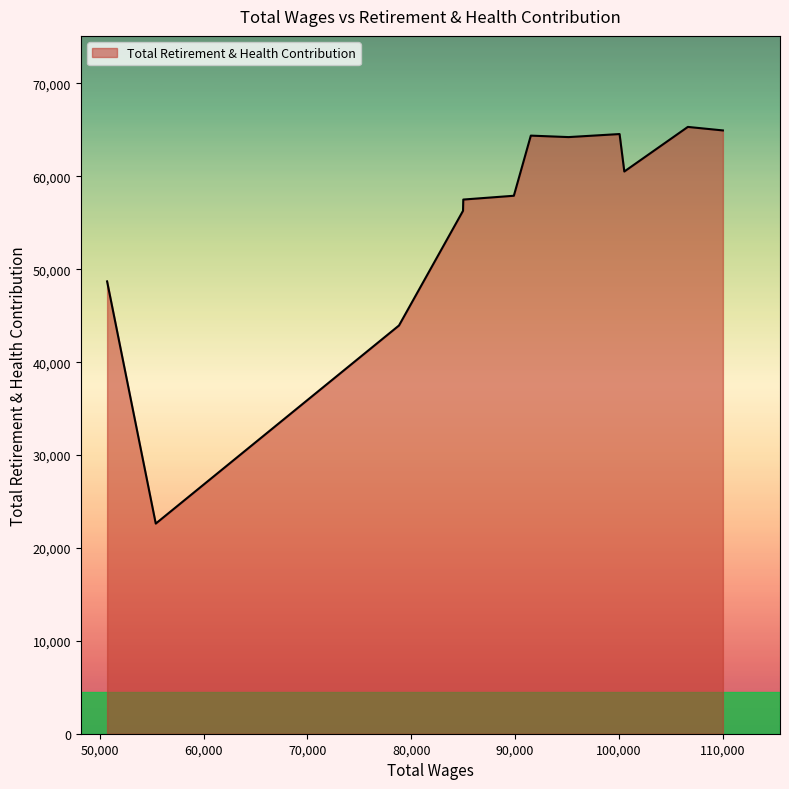

What is the difference between the maximum and minimum values?

42703